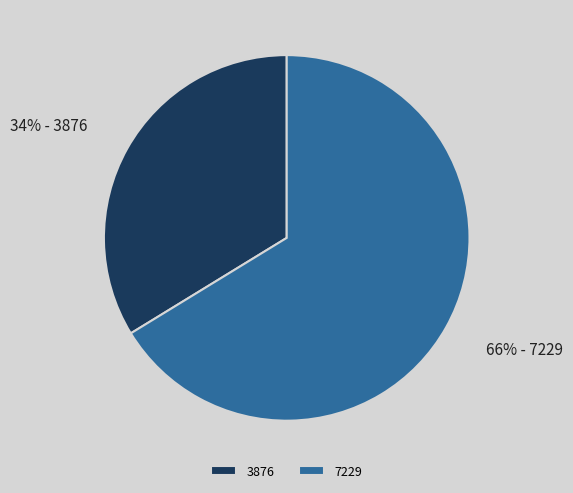

What percentage is the 3876 slice, to the nearest percent?

34%